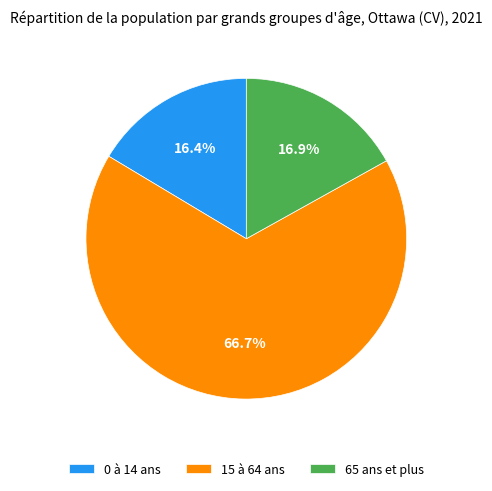

To the nearest percent, what portion does 65 ans et plus represent?

17%